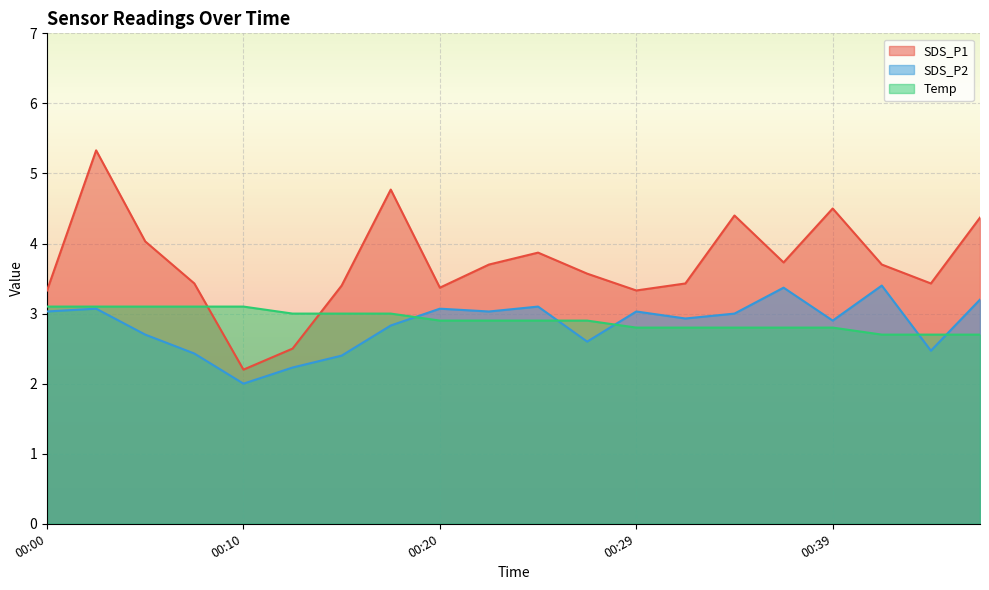

What is the spread (max minus min) of values at 00:10?

1.1